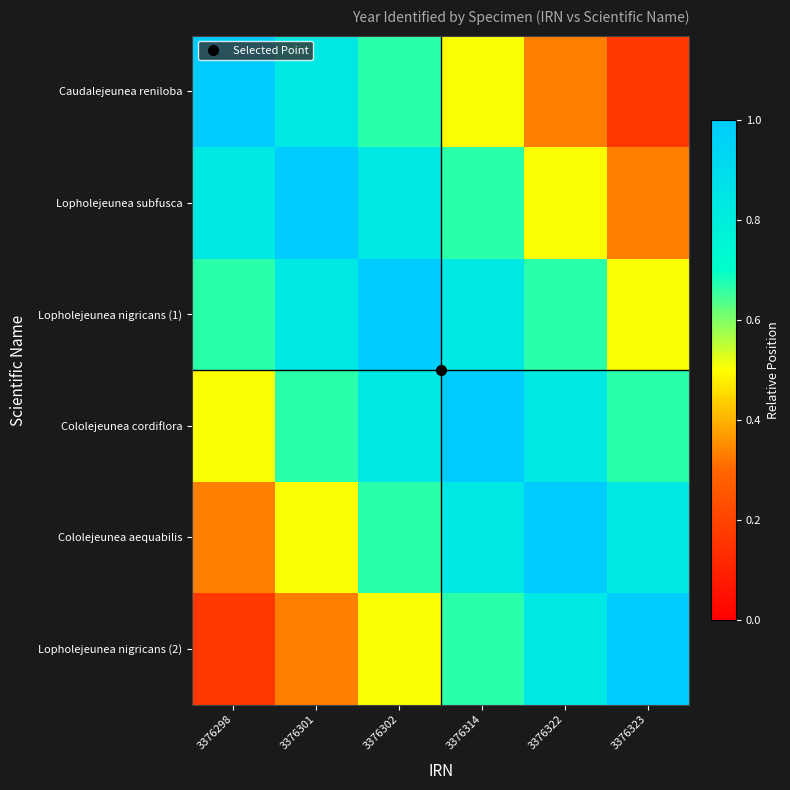

Reading left to right, what are all the values shown in this chart?

Caudalejeunea reniloba: 3376298=1.0	3376301=0.8	3376302=0.7	3376314=0.5	3376322=0.3	3376323=0.2
Lopholejeunea subfusca: 3376298=0.8	3376301=1.0	3376302=0.8	3376314=0.7	3376322=0.5	3376323=0.3
Lopholejeunea nigricans (1): 3376298=0.7	3376301=0.8	3376302=1.0	3376314=0.8	3376322=0.7	3376323=0.5
Cololejeunea cordiflora: 3376298=0.5	3376301=0.7	3376302=0.8	3376314=1.0	3376322=0.8	3376323=0.7
Cololejeunea aequabilis: 3376298=0.3	3376301=0.5	3376302=0.7	3376314=0.8	3376322=1.0	3376323=0.8
Lopholejeunea nigricans (2): 3376298=0.2	3376301=0.3	3376302=0.5	3376314=0.7	3376322=0.8	3376323=1.0